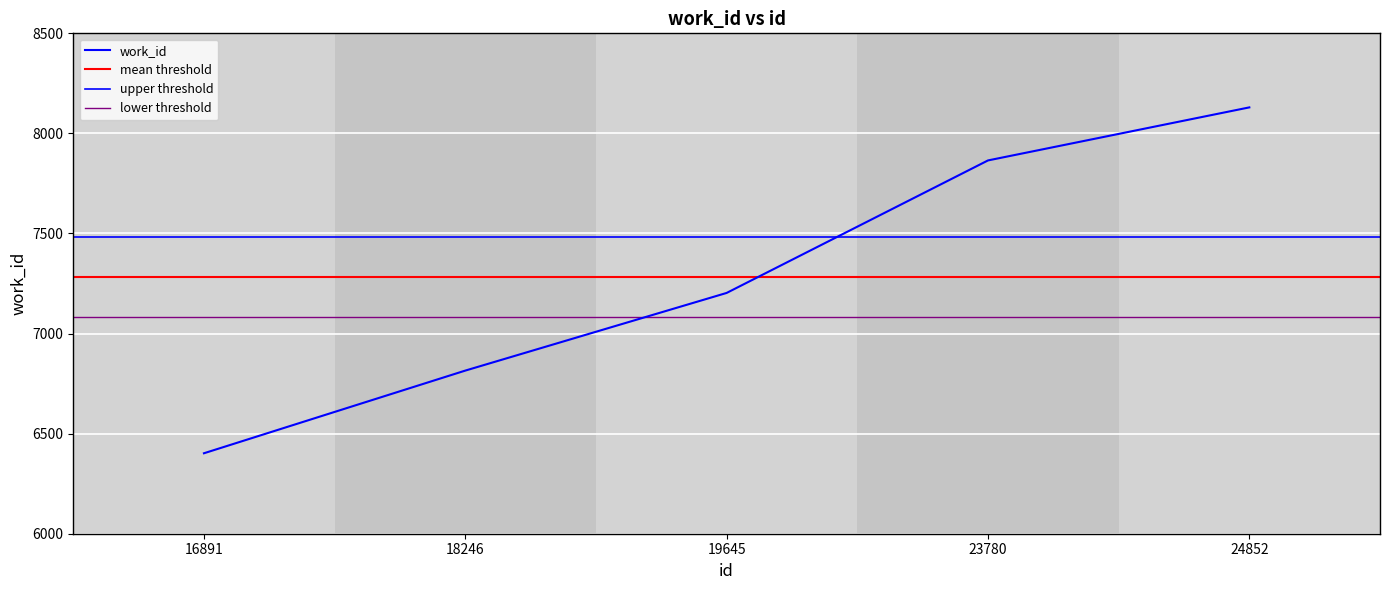

What is the maximum value shown in the chart?

8130